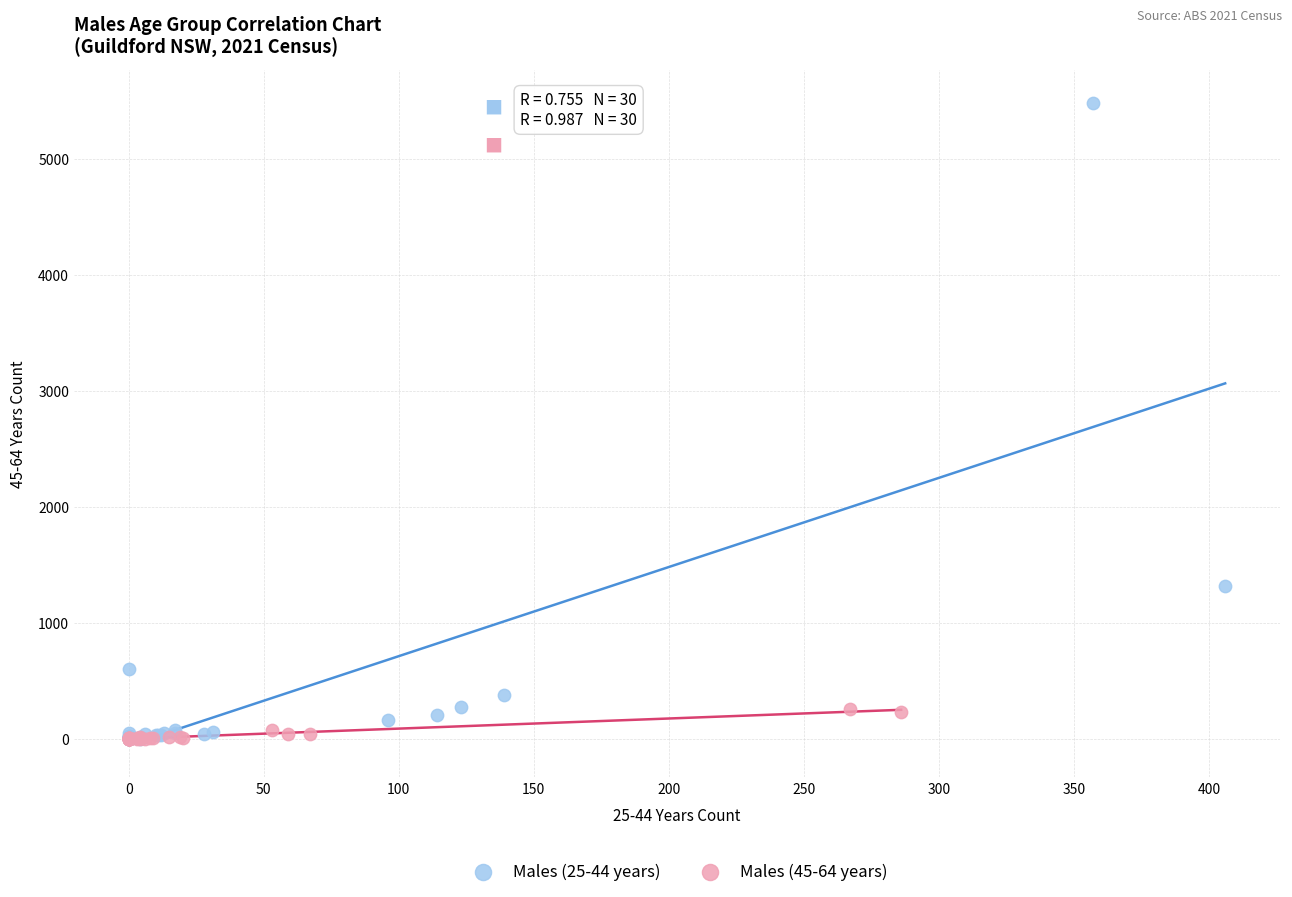

Which series reaches the maximum Y coordinate?

Males (25-44 years)